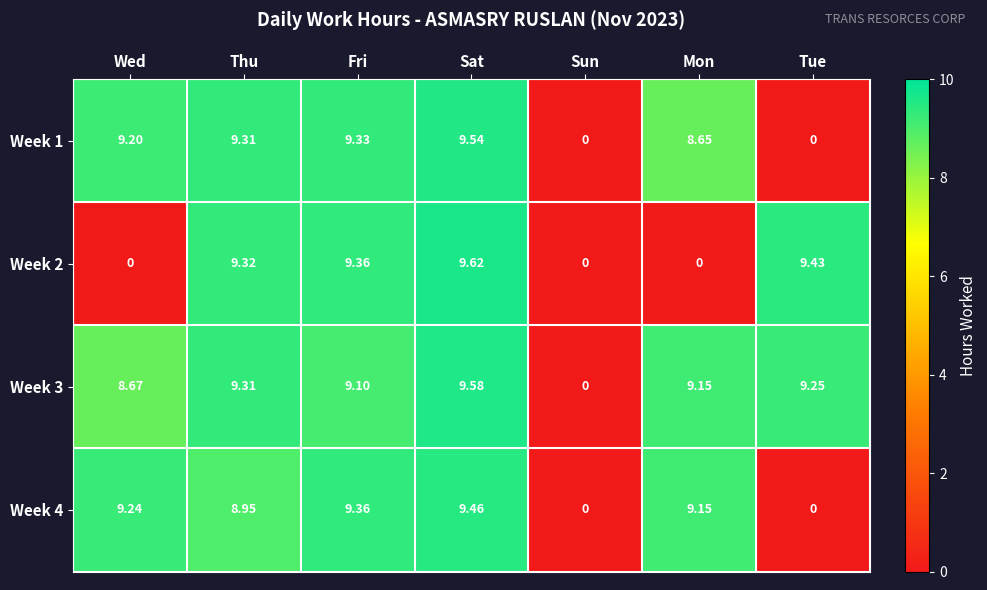

Which series has the largest total across all categories?

Week 3